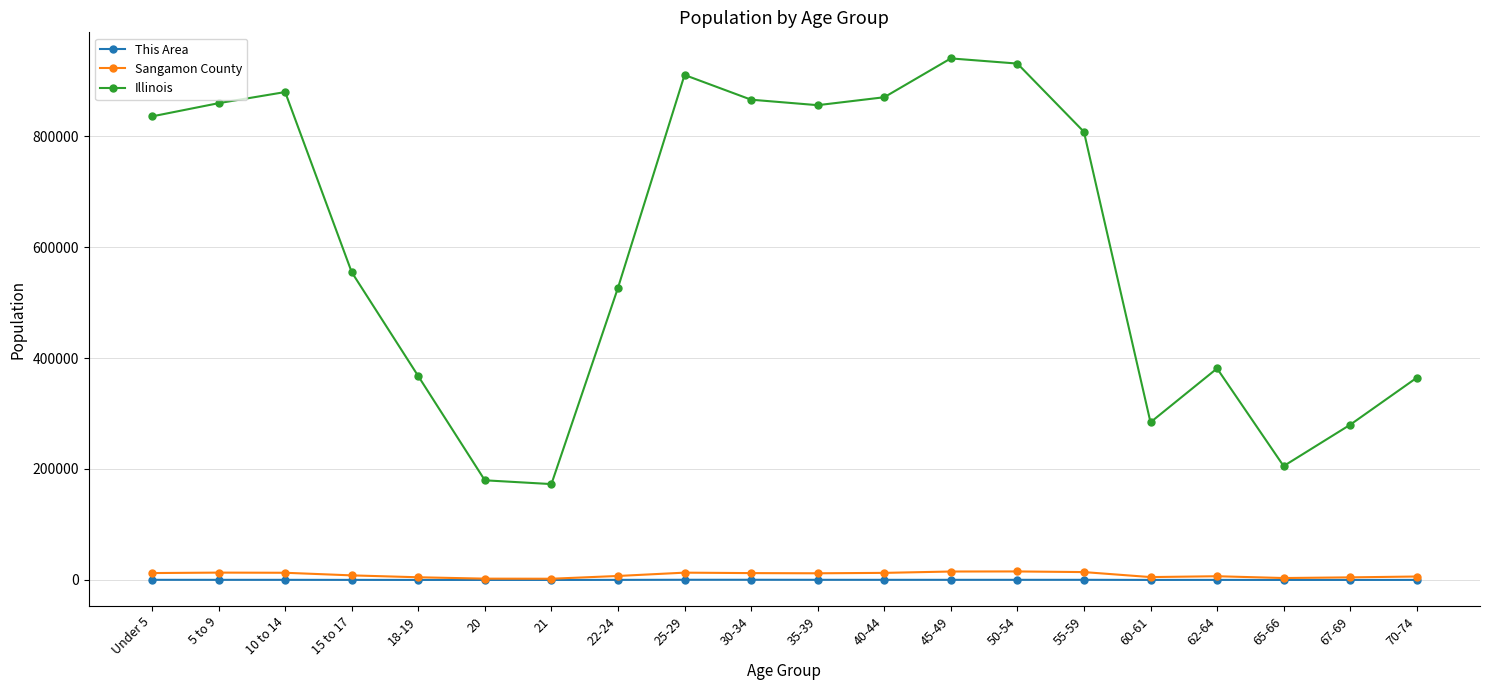

The value of Illinois at 45-49 is 1558206. True or false?

False